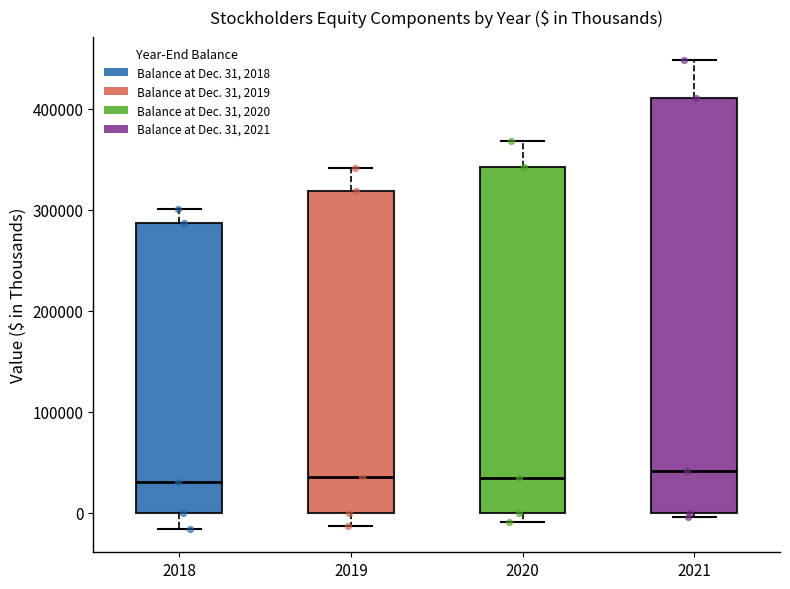

Which box is the tallest, from its lower edge to its upper edge?

2021